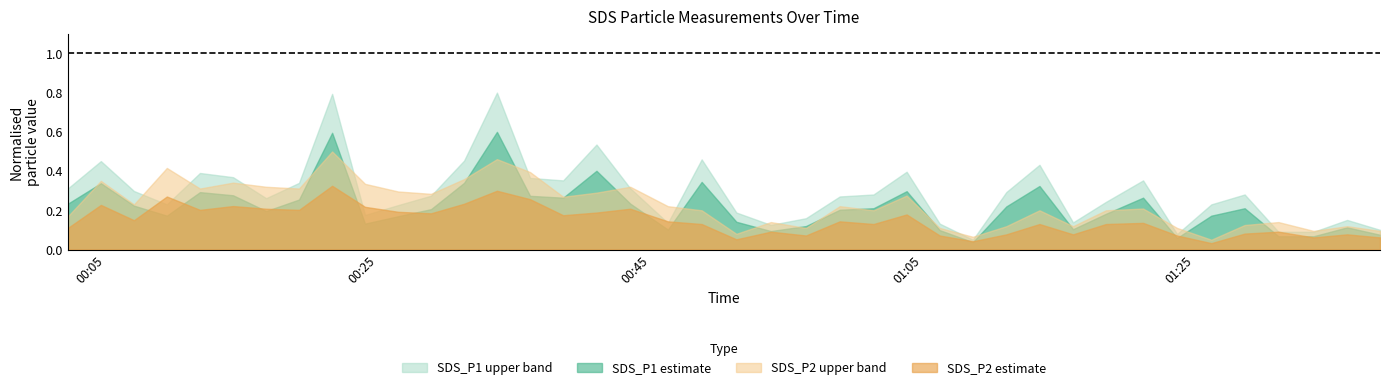

List the series in order of their peak value, lowest first.

SDS_P2 estimate, SDS_P2 upper band, SDS_P1 estimate, SDS_P1 upper band